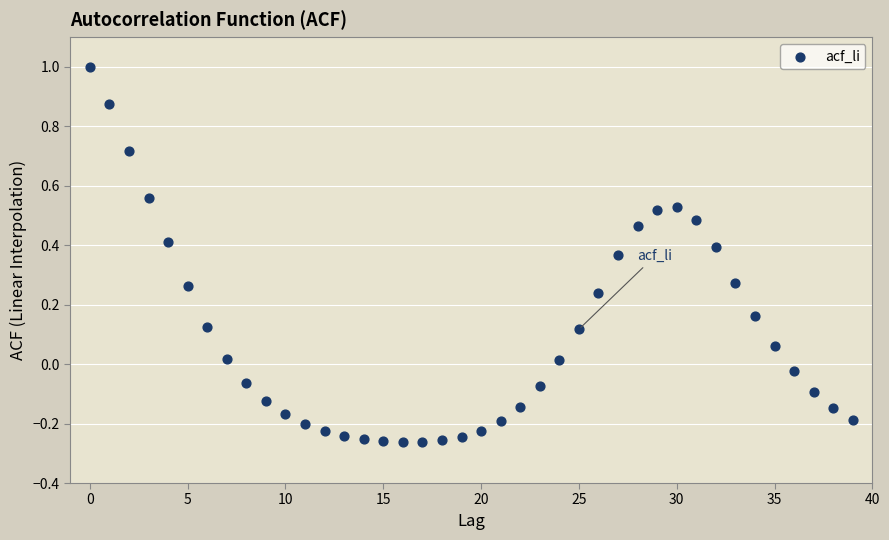

What is the range of Y values (max minus min)?

1.3